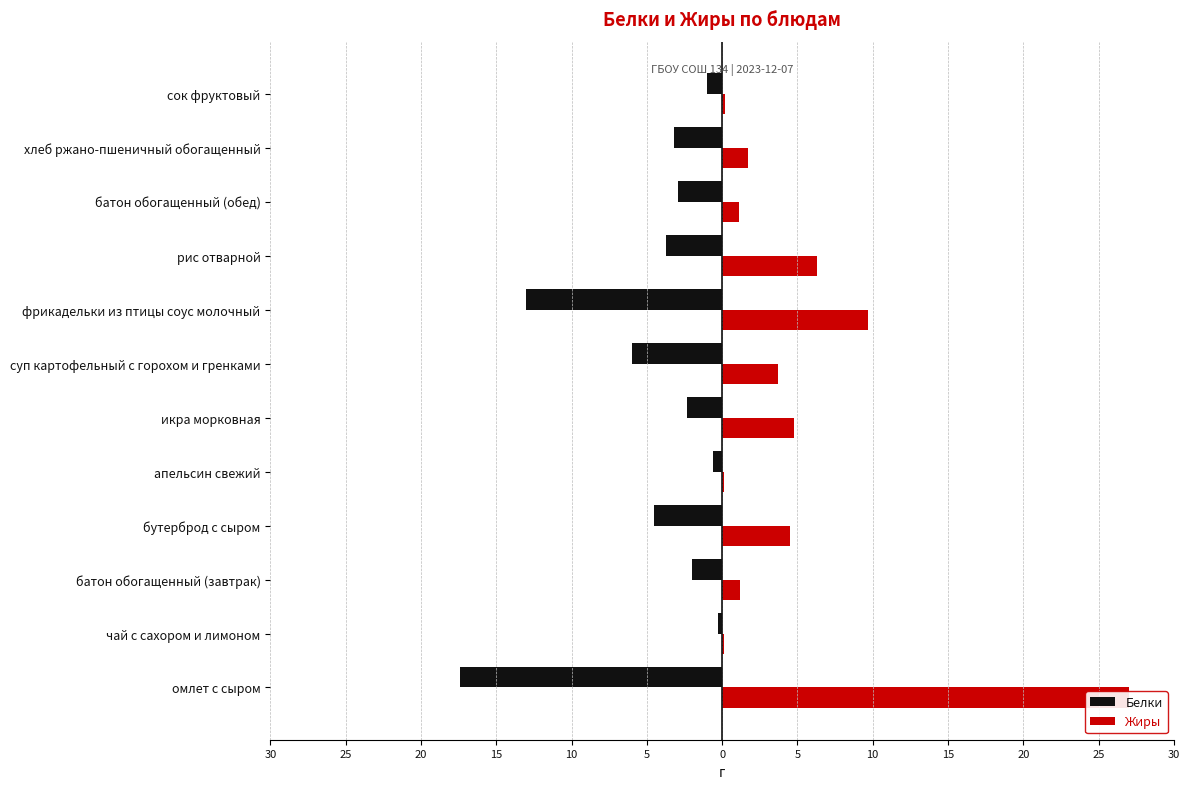

List the series in order of their peak value, highest first.

Жиры, Белки